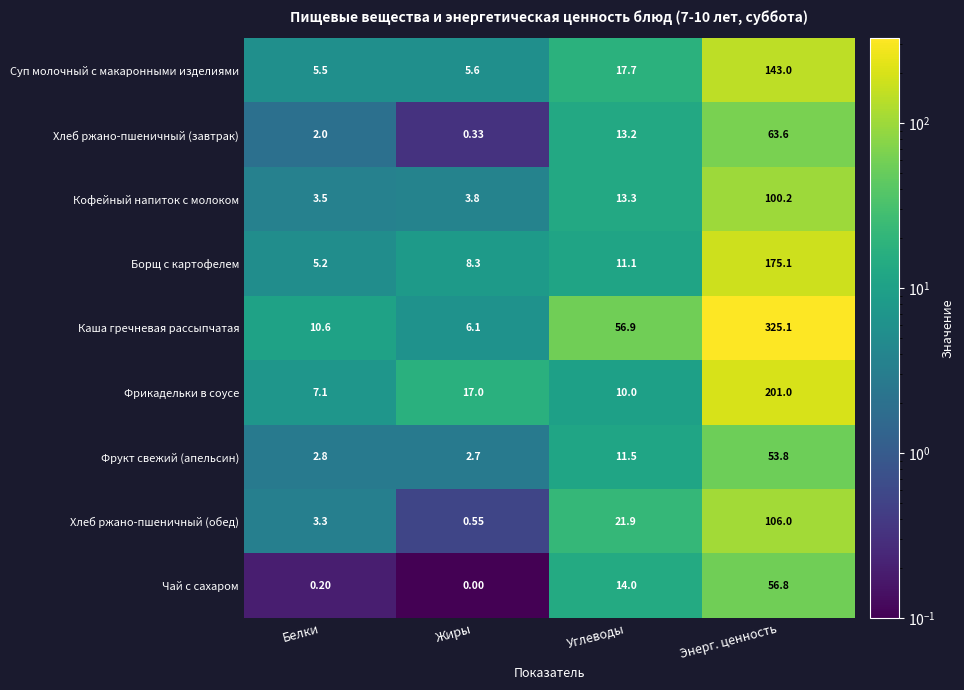

List the labels in order of Фрикадельки в соусе value, smallest first.

Белки, Углеводы, Жиры, Энерг. ценность